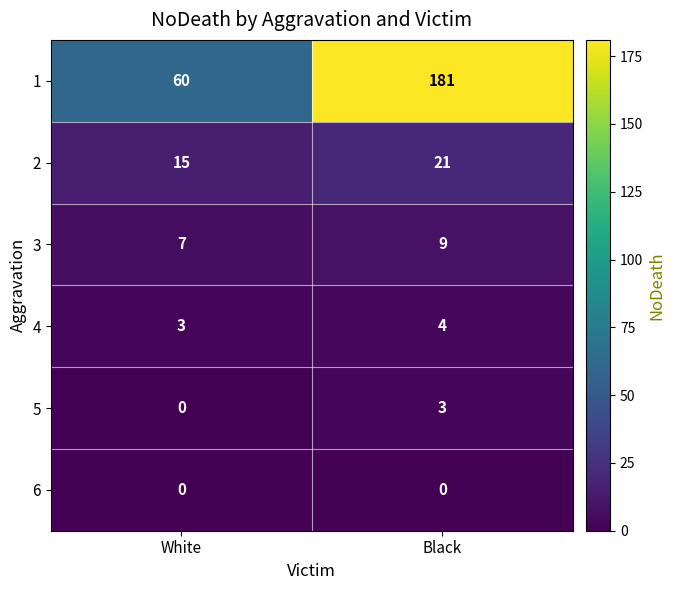

At how many categories does at least one series exceed 89?

1